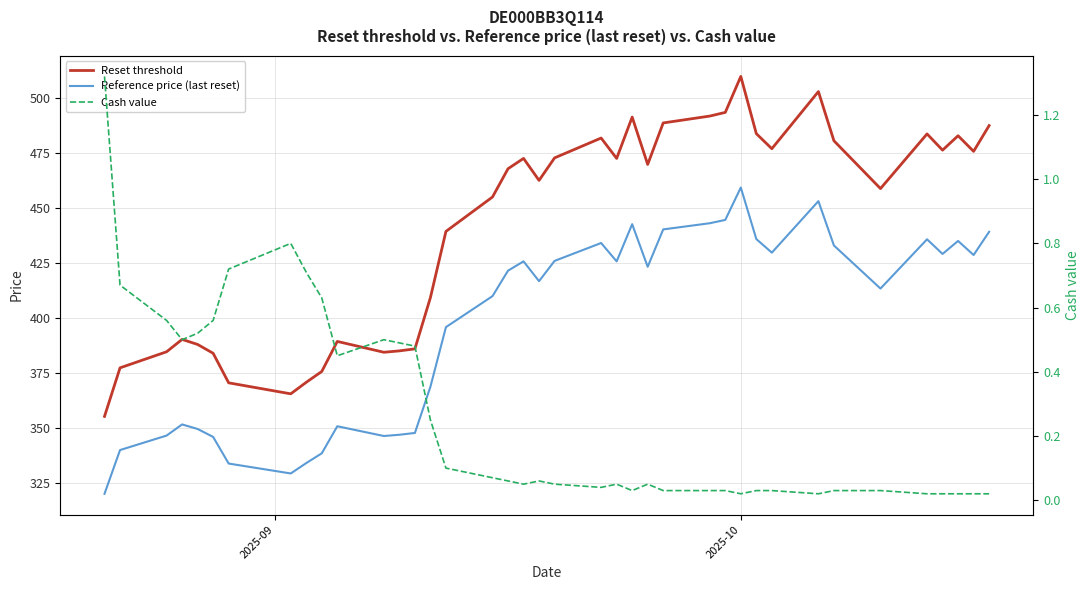

How many lines are shown in the chart?

3